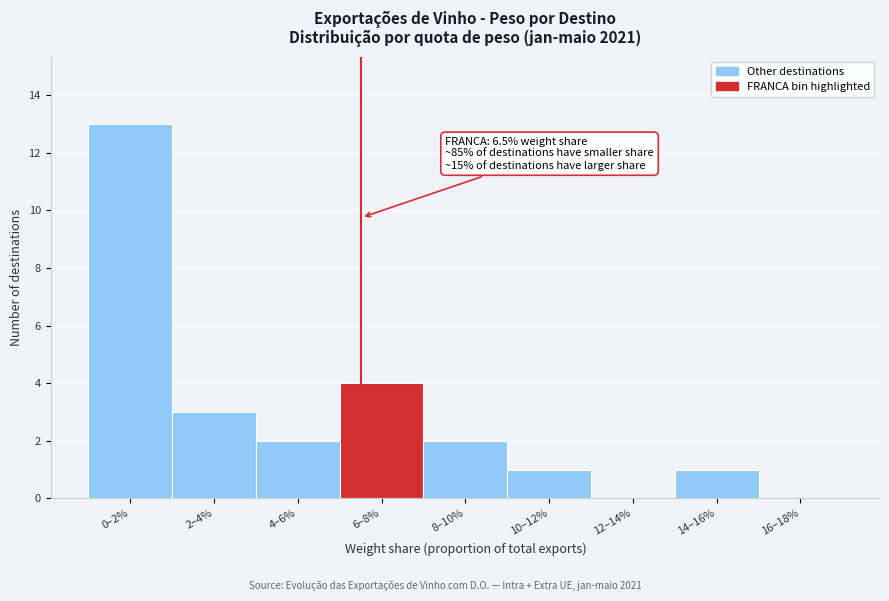

Reading right to left, list all the values displayed in this chart.

16–18%=0	14–16%=1	12–14%=0	10–12%=1	8–10%=2	6–8%=4	4–6%=2	2–4%=3	0–2%=13